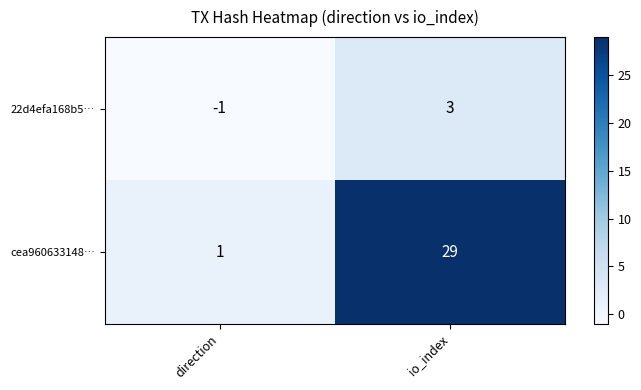

What is the total value across all series at io_index?

32